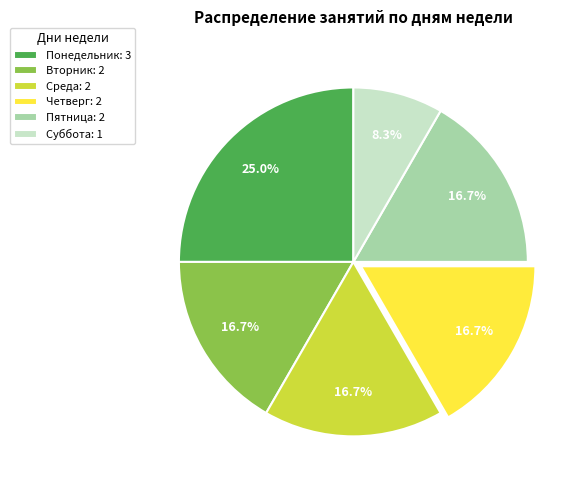

To the nearest percent, what is the difference between the largest and smallest slice percentages?

17%